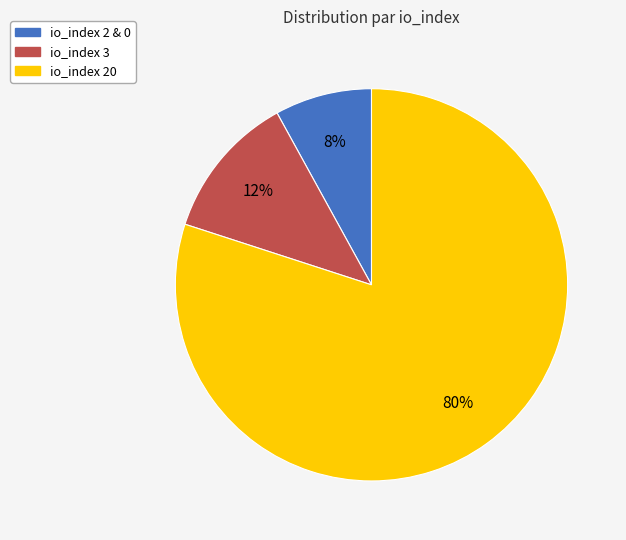

To the nearest percent, what is the average slice percentage?

33%